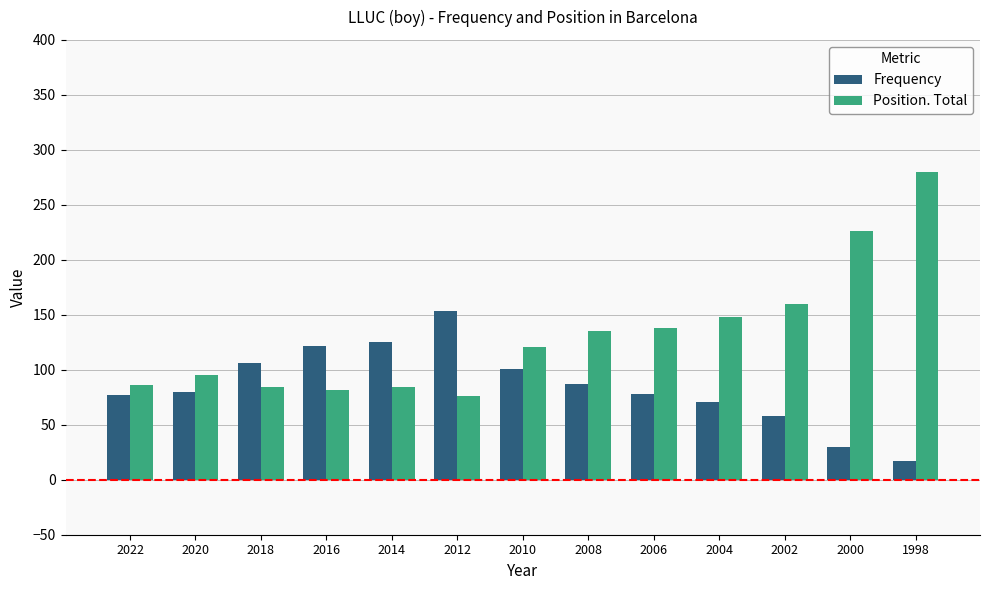

What is the highest value of the Frequency series?

153